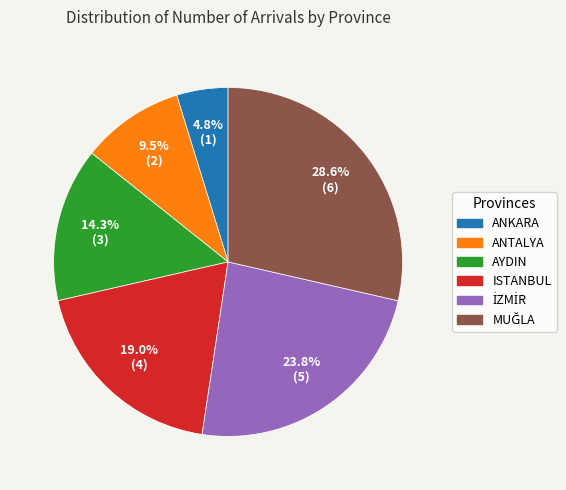

Does ANTALYA represent more than half of the total?

No